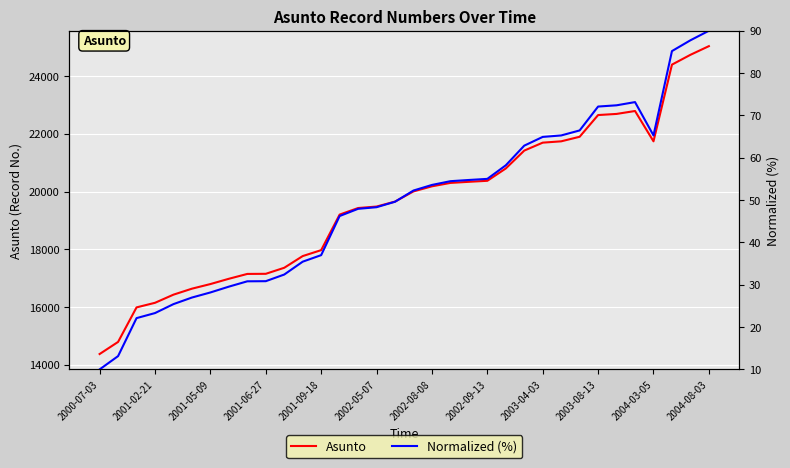

What is the sum of all Asunto values?

666067